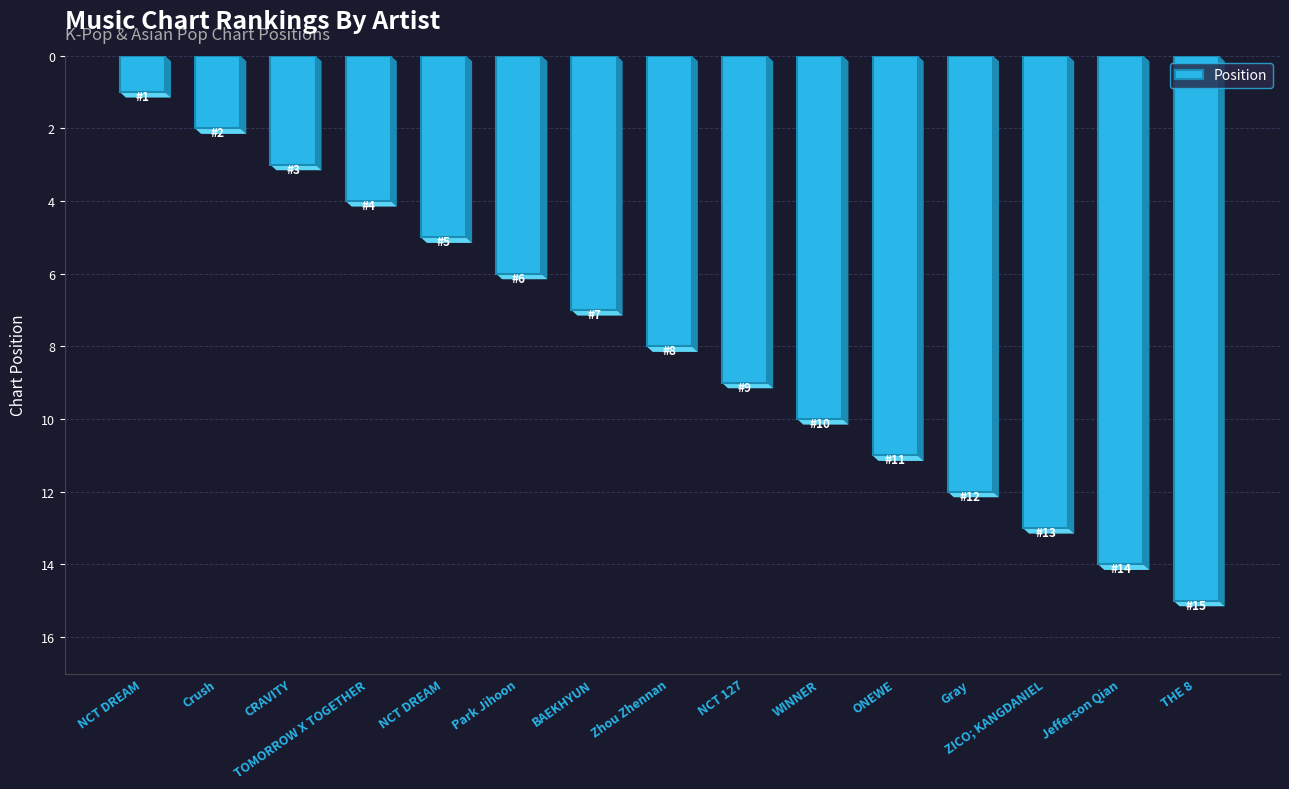

What is the difference between the maximum and minimum values?

14